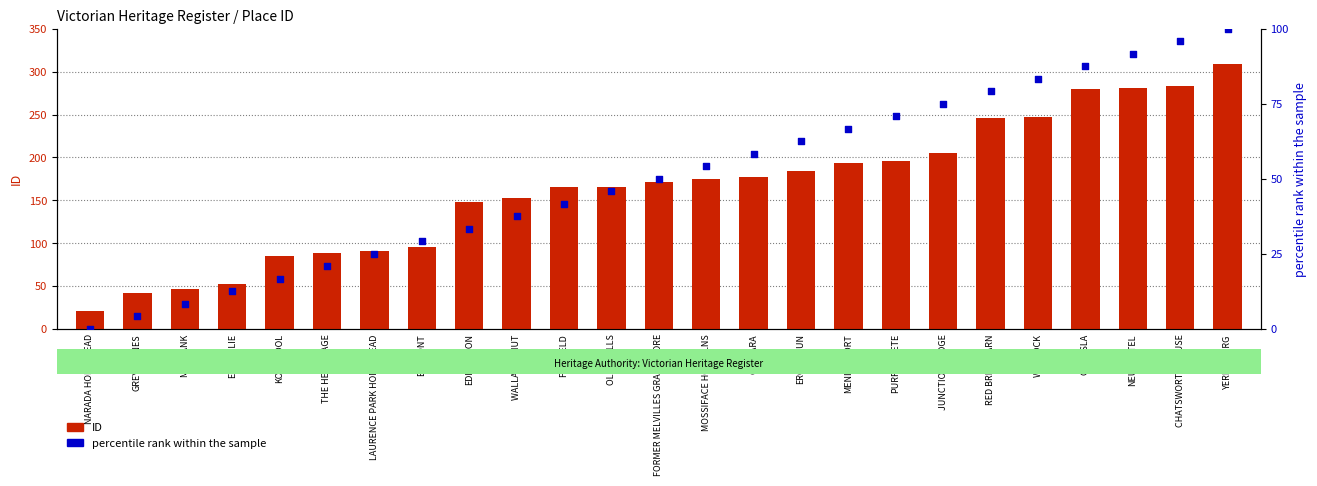

What is the total value across all series at ERCILDOUN?

246.5